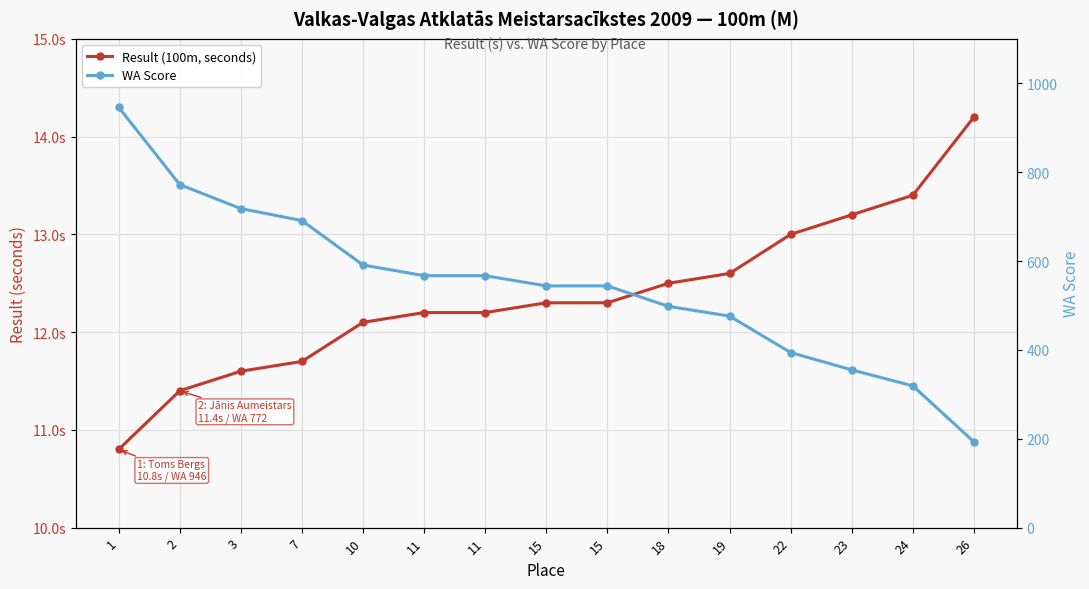

Is it true that WA Score equals 691.0 at 7?

True